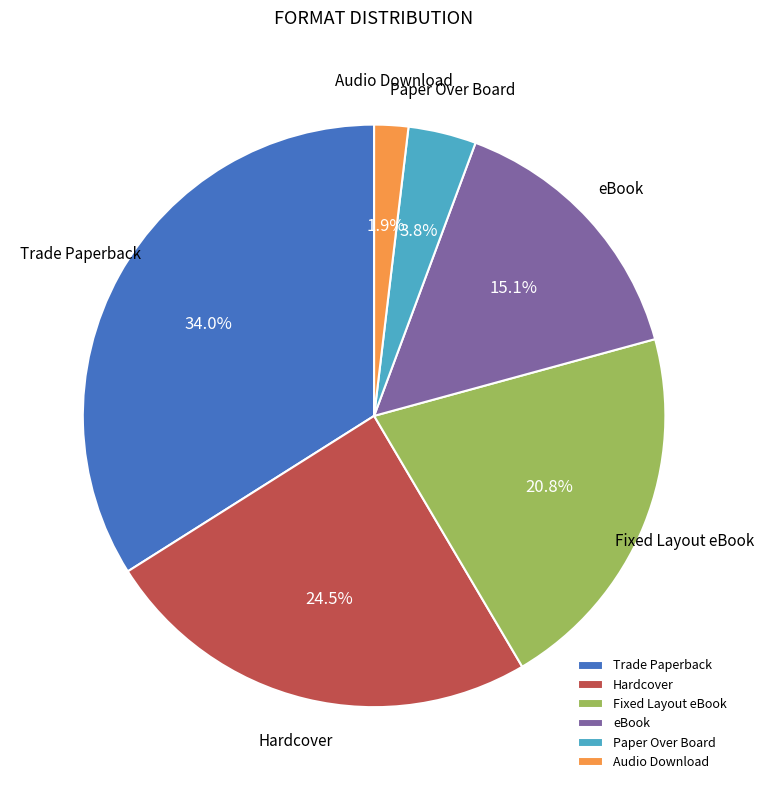

Between Trade Paperback and Paper Over Board, which is larger?

Trade Paperback